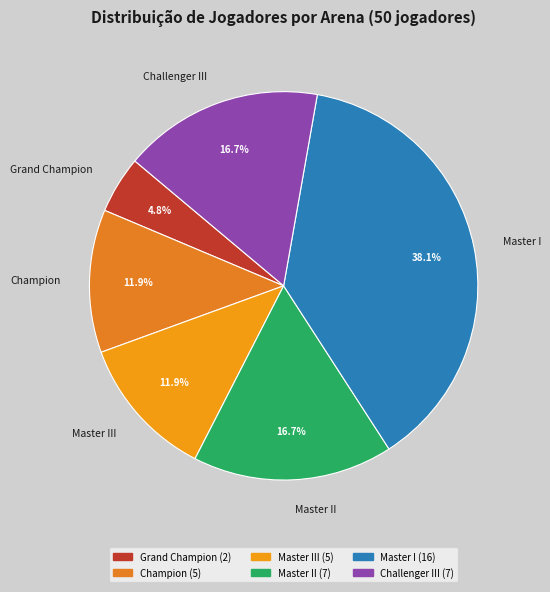

Does any single category account for the majority?

No